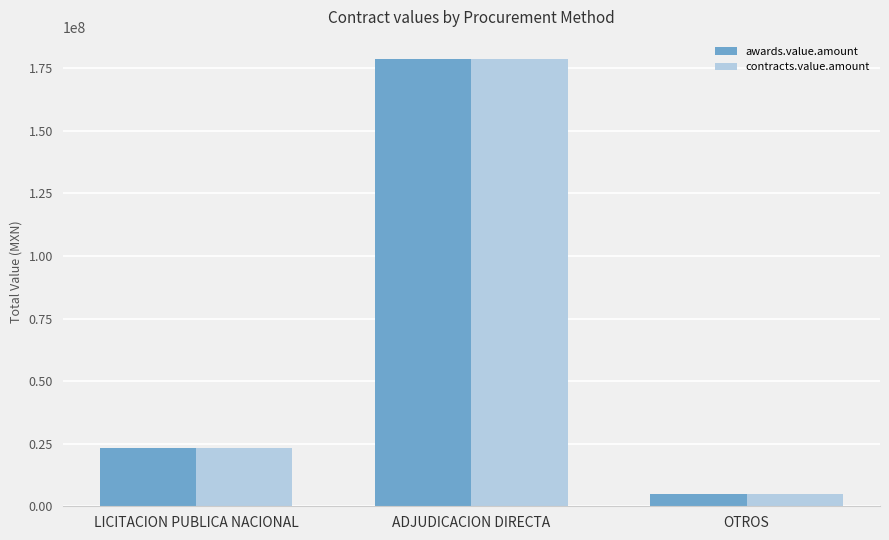

How many bars are there in total?

6